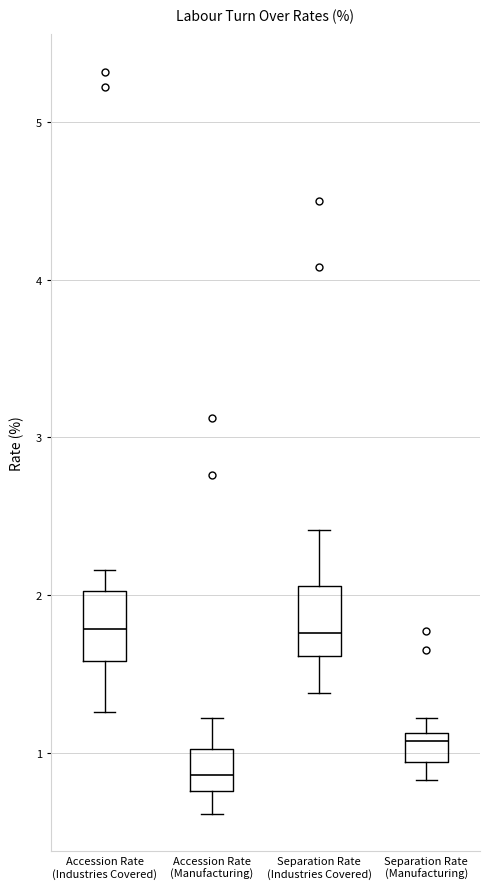

Where does the median line of the box for Accession Rate (Manufacturing) sit on the y-axis? The values are not printed on the chart, so give them approximately, as read against the axis.

0.9